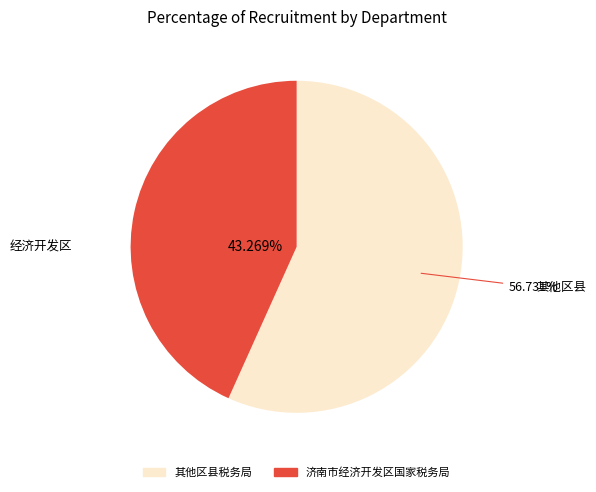

Does any single category account for the majority?

Yes